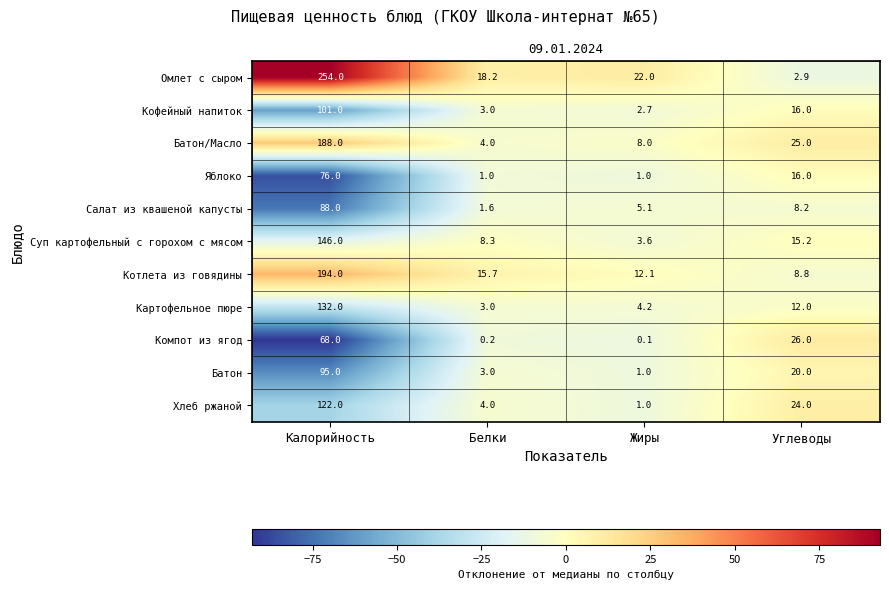

Which series changed the most between Белки and Жиры?

Суп картофельный с горохом с мясом